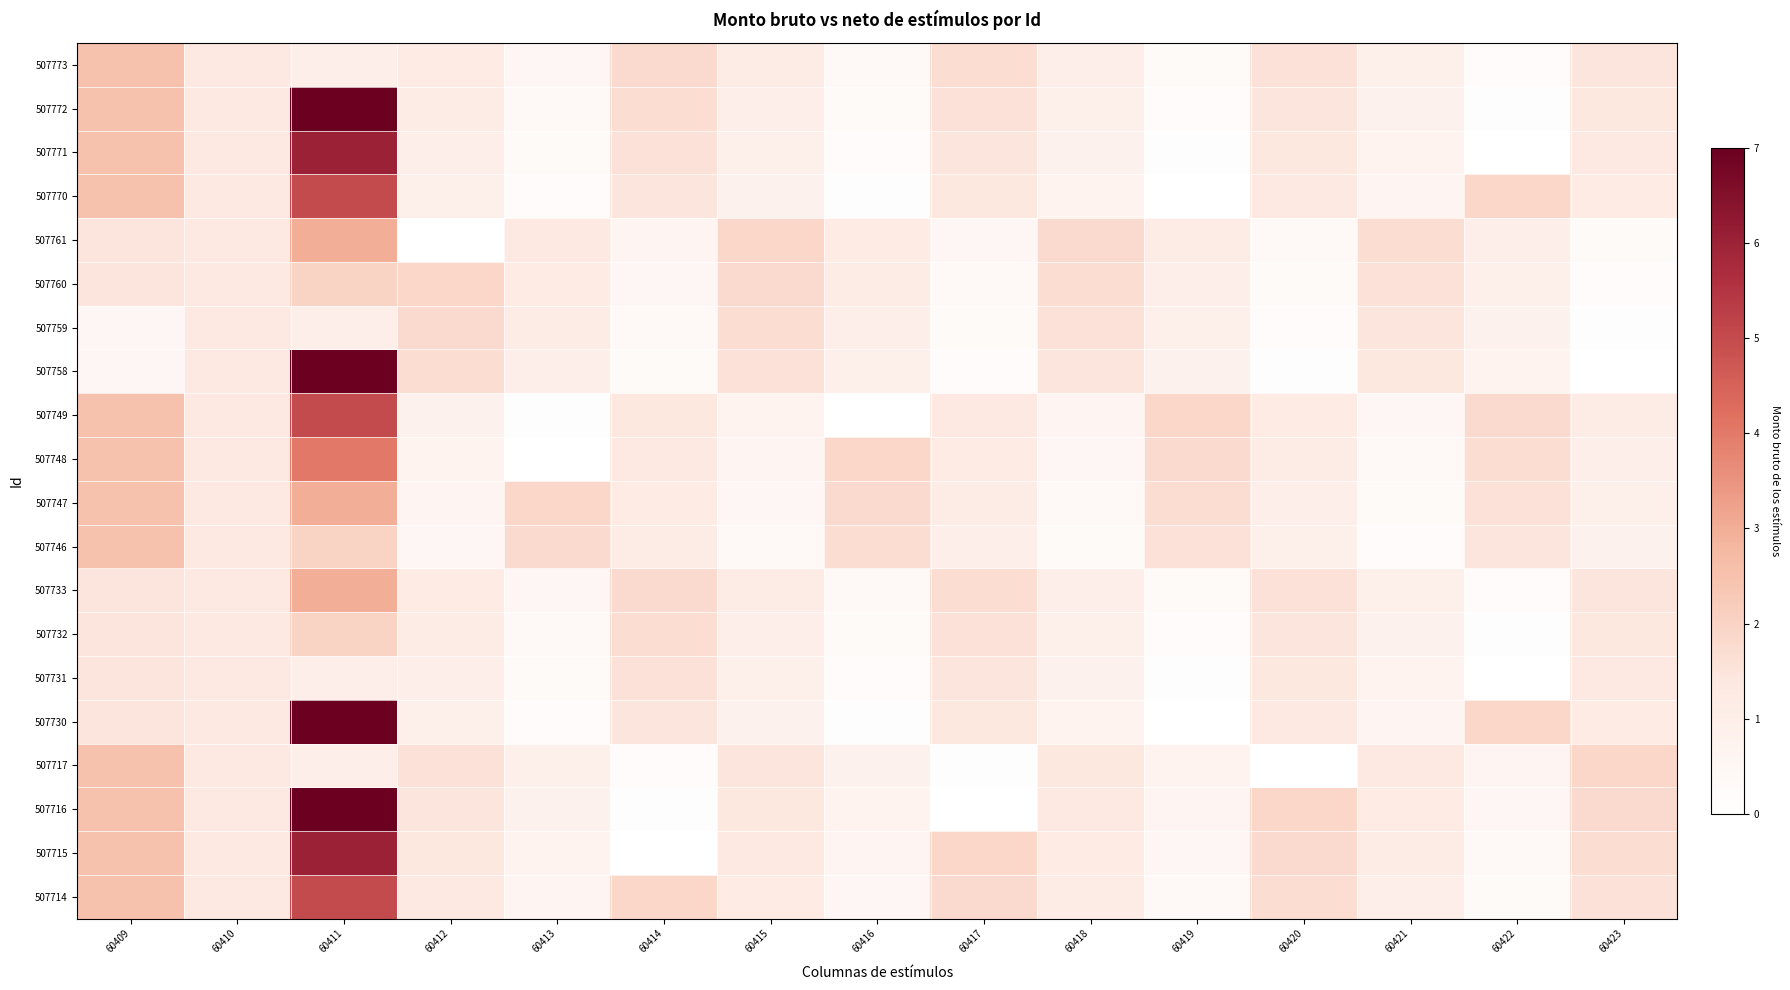

Rank the series at 60420 from highest to lowest value.

507716, 507715, 507714, 507773, 507733, 507772, 507732, 507771, 507731, 507770, 507730, 507749, 507748, 507747, 507746, 507761, 507760, 507759, 507758, 507717